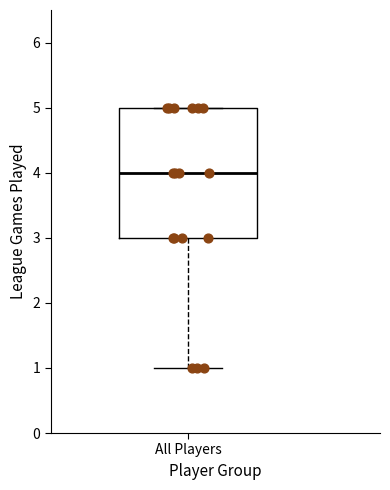

Transcribe this box plot: give where the median line is, the range the box spans, and where the two whiskers end, as read against the y-axis. The values are not printed on the chart, so give them approximately, as read against the axis.

median 4, box 3 to 5, whiskers 1 to 5